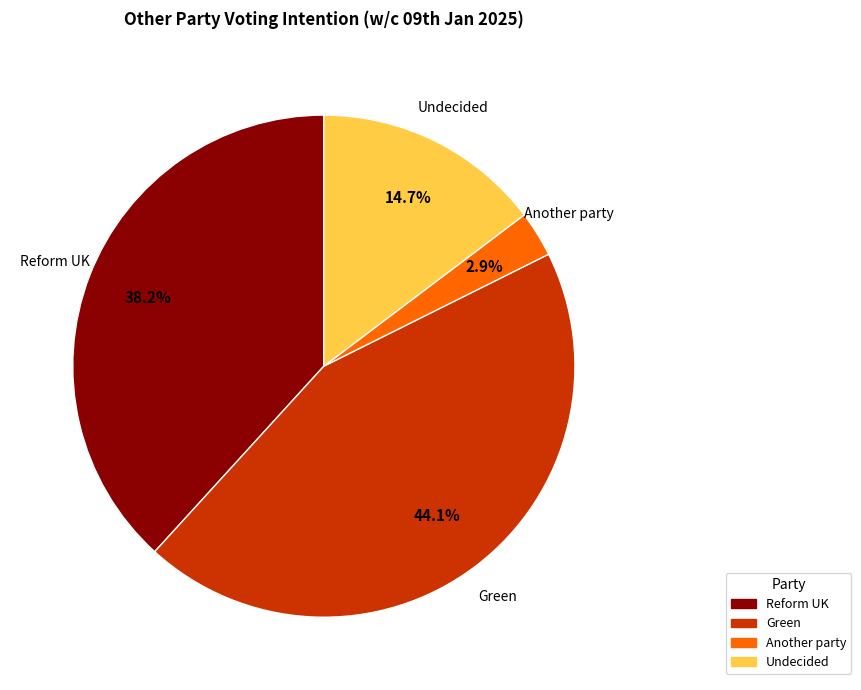

How many segments does this pie chart have?

4